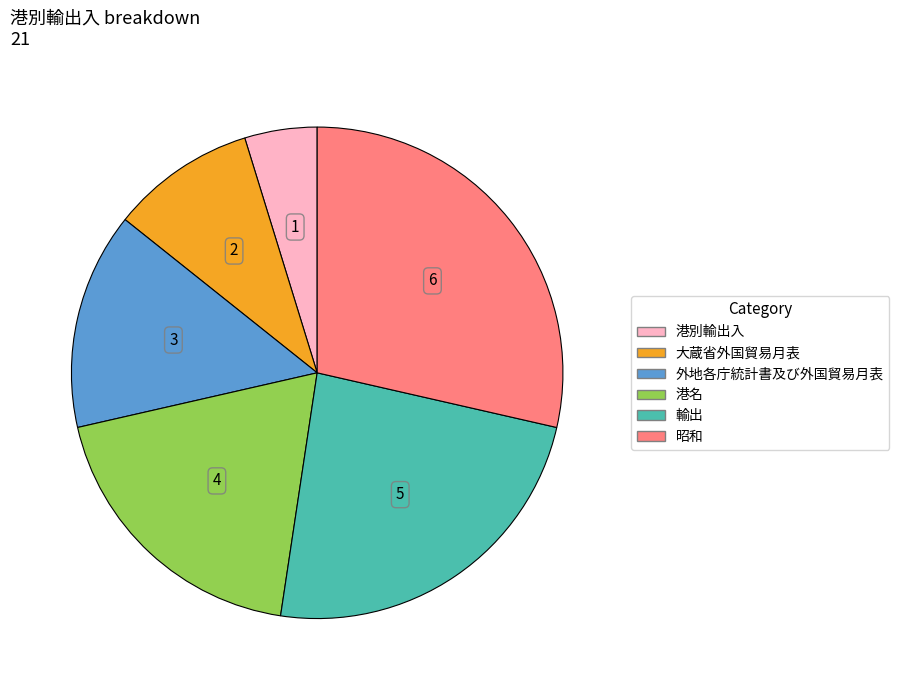

True or false: 港別輸出入 accounts for 11% of the total.

False